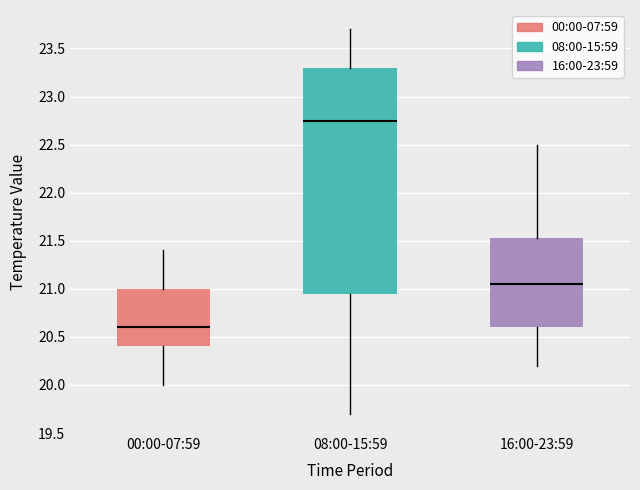

Which box's median line is the highest?

08:00-15:59